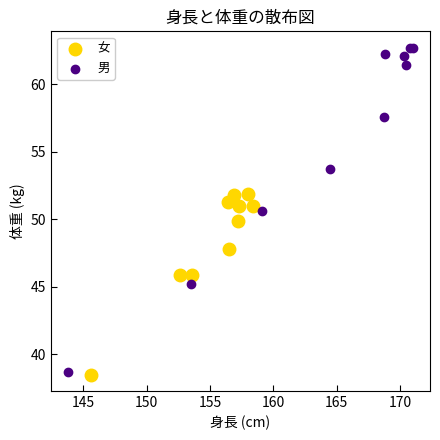

Which series contains the highest Y value?

男